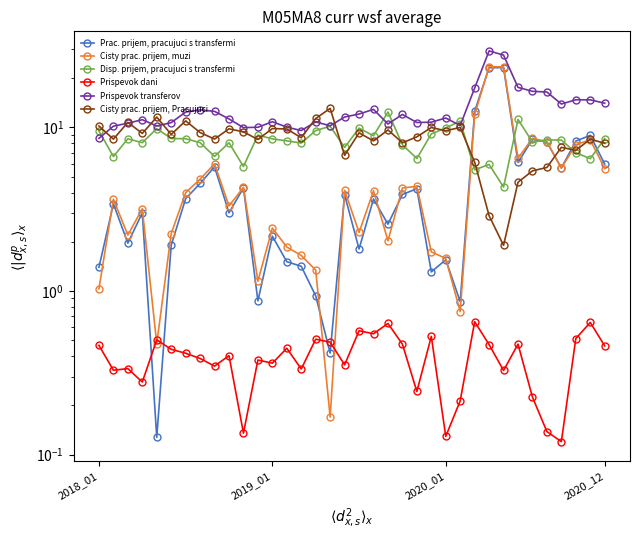

How many series are shown in this chart?

6